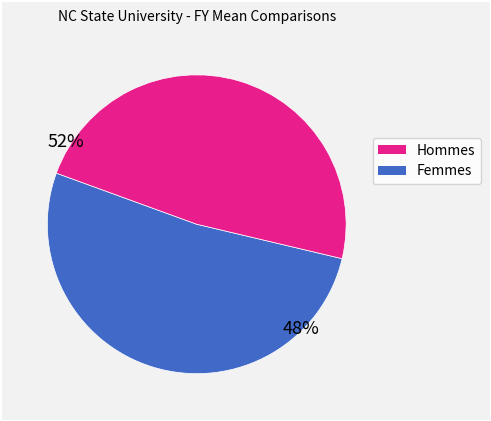

Is there a majority slice in this chart?

Yes